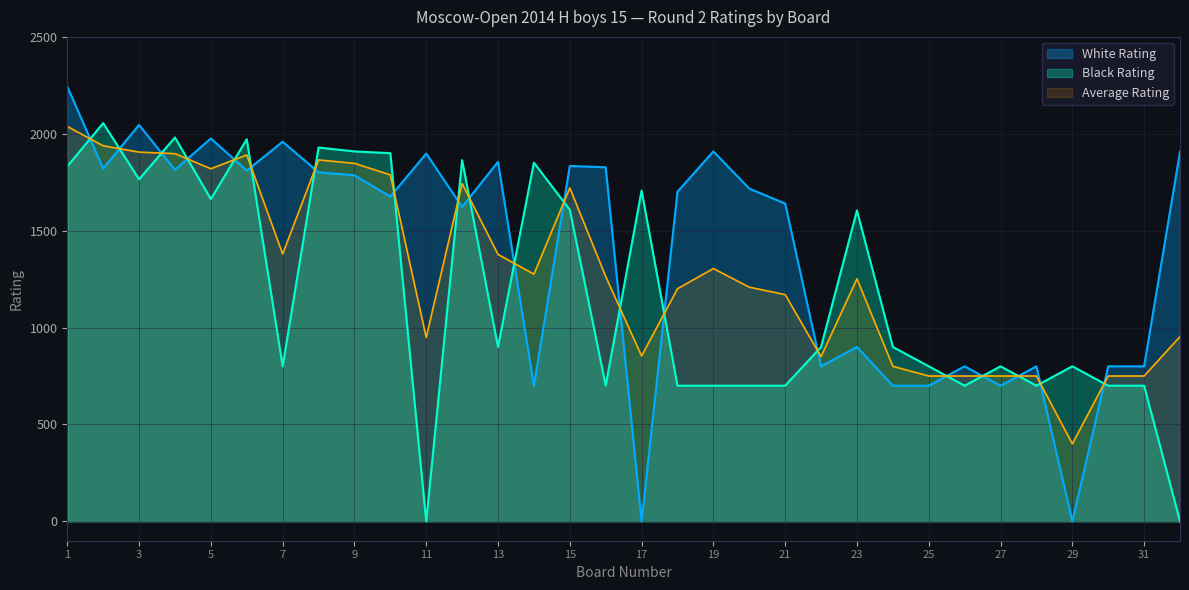

At 11, list the series in order from largest to smallest.

White Rating, Average Rating, Black Rating